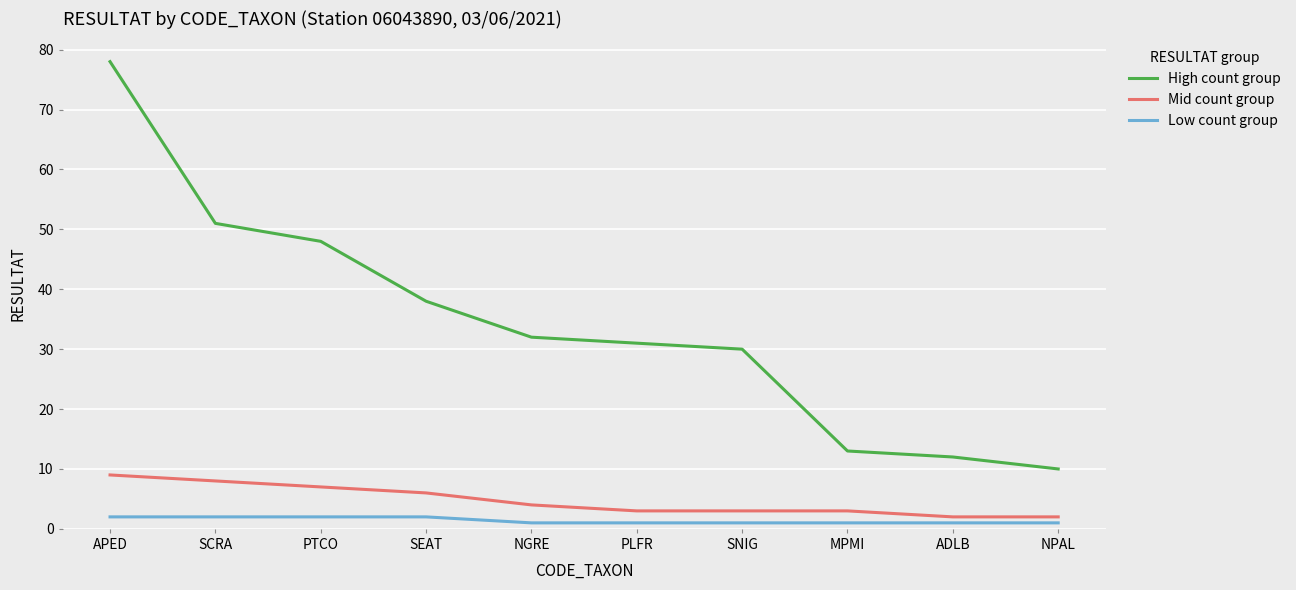

Is it true that High count group equals 50 at SNIG?

False